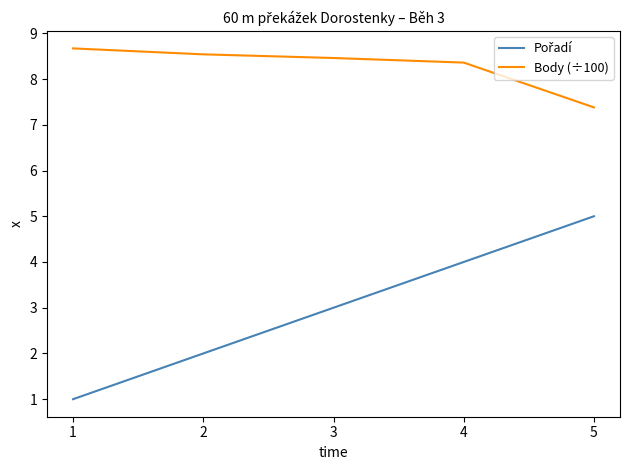

The value of Body (÷100) at 1 is 5.0. True or false?

False